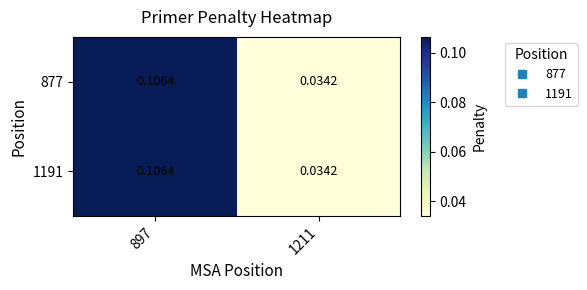

How many distinct data groups are displayed?

2